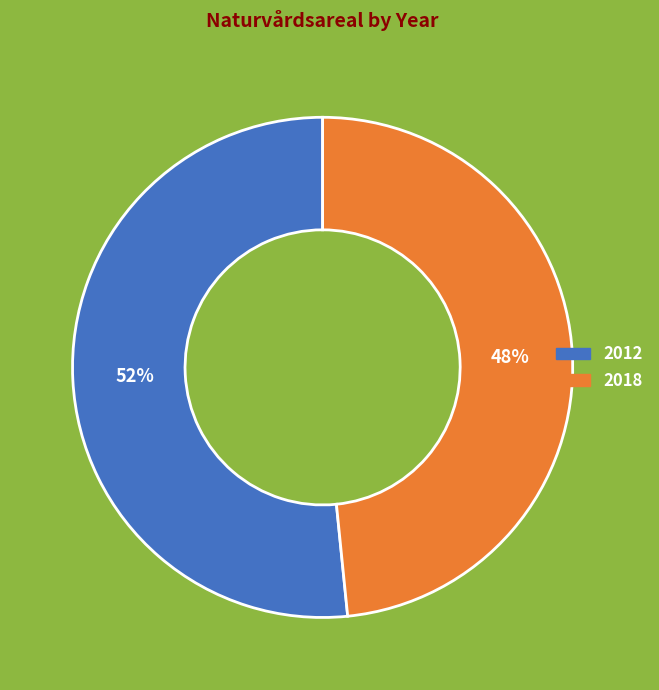

Is it true that 2018 is 55% of the pie?

False